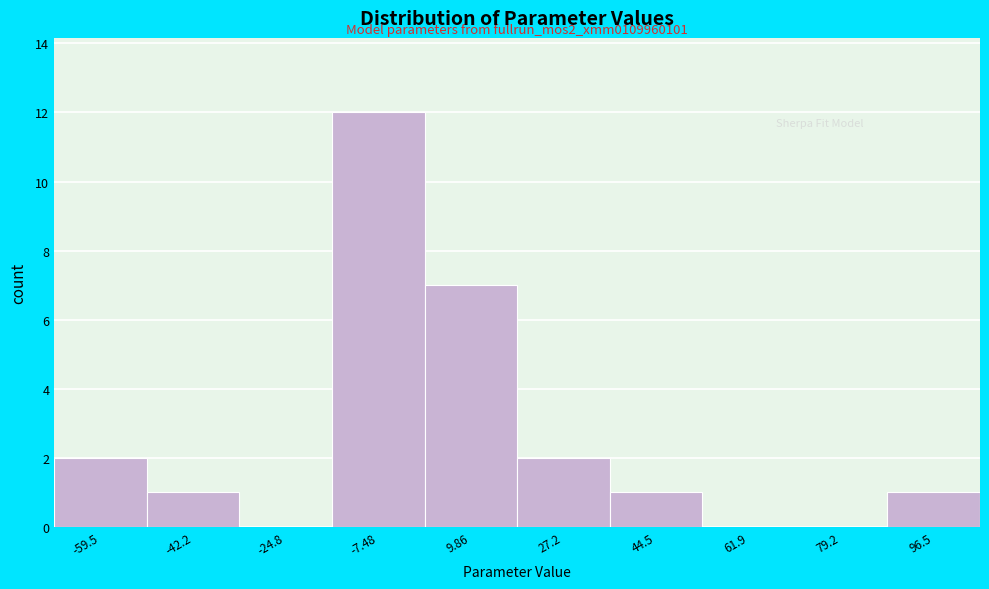

Reading right to left, extract all data points from this chart.

96.5=1	79.2=0	61.9=0	44.5=1	27.2=2	9.86=7	-7.48=12	-24.8=0	-42.2=1	-59.5=2